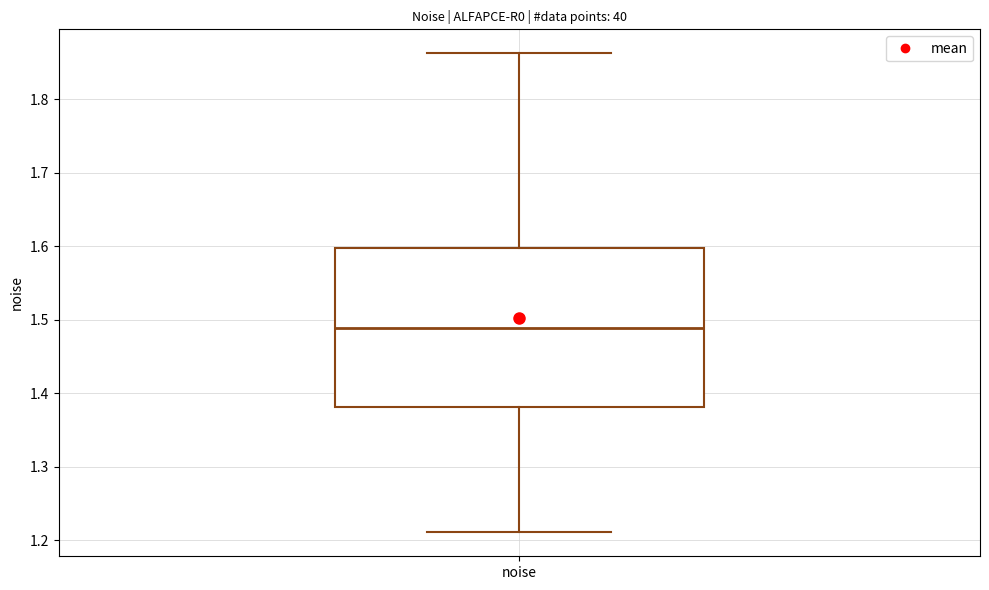

Where is the lower edge of the box for noise on the y-axis? The values are not printed on the chart, so give them approximately, as read against the axis.

1.38